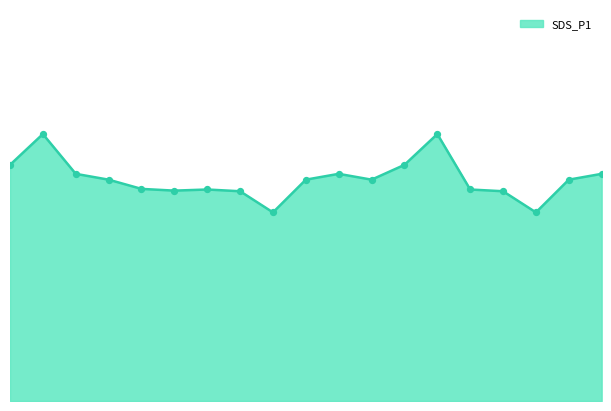

Does the chart have visible grid lines?

No